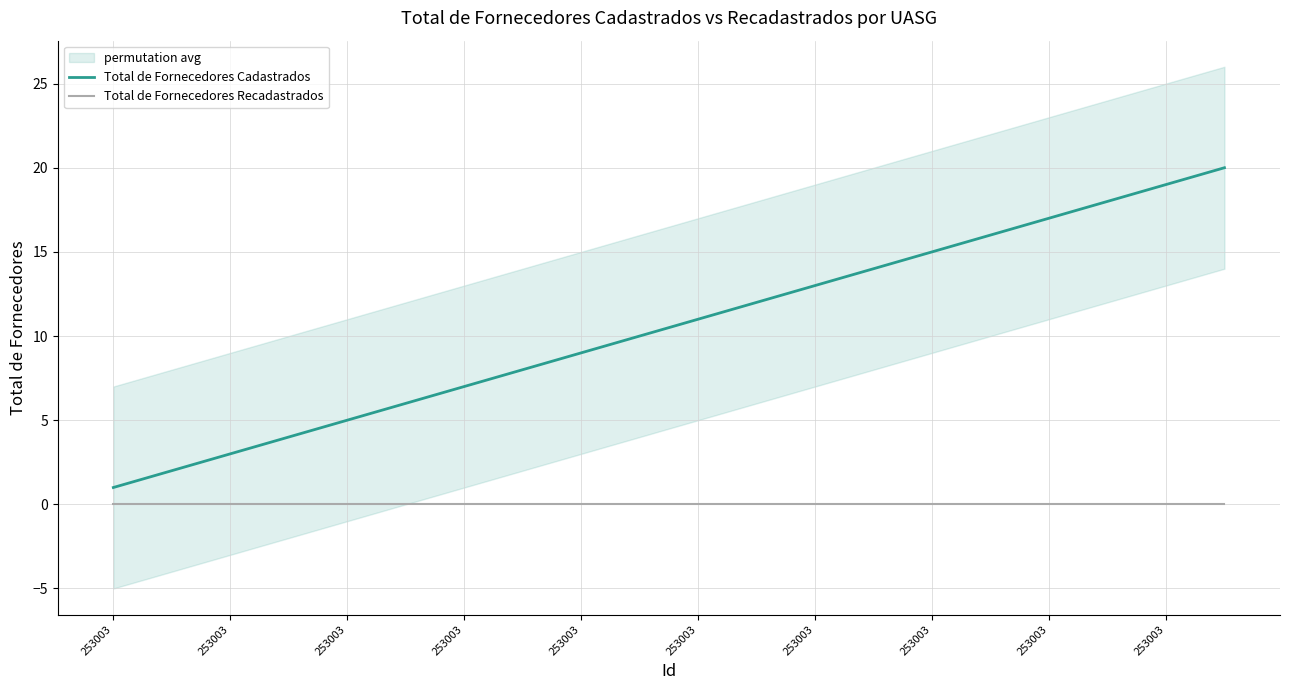

Reading right to left, extract all data points from this chart.

Total de Fornecedores Cadastrados: 20	19	18	17	16	15	14	13	12	11	10	9	8	7	6	5	4	3	2	1
Total de Fornecedores Recadastrados: 0	0	0	0	0	0	0	0	0	0	0	0	0	0	0	0	0	0	0	0